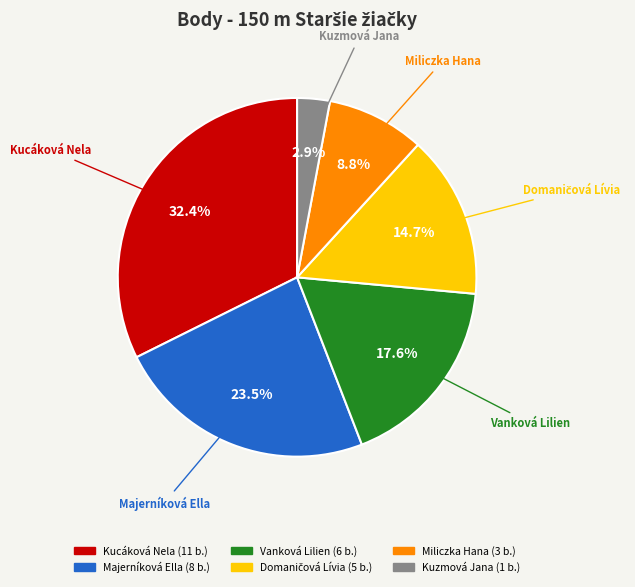

The Kuzmová Jana slice represents 12% of the pie. True or false?

False